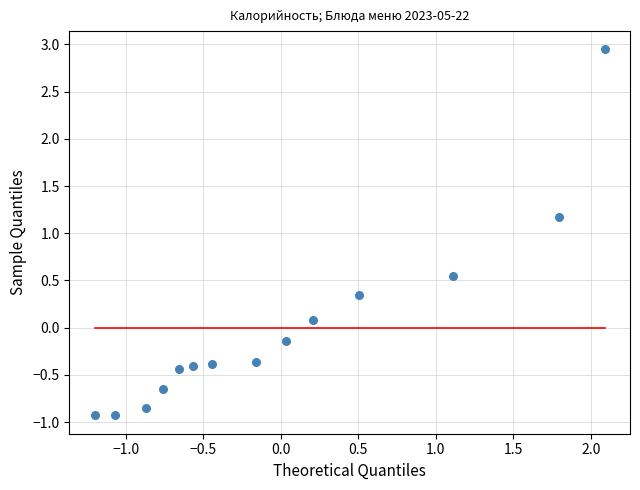

What is the range of X values (max minus min)?

3.3